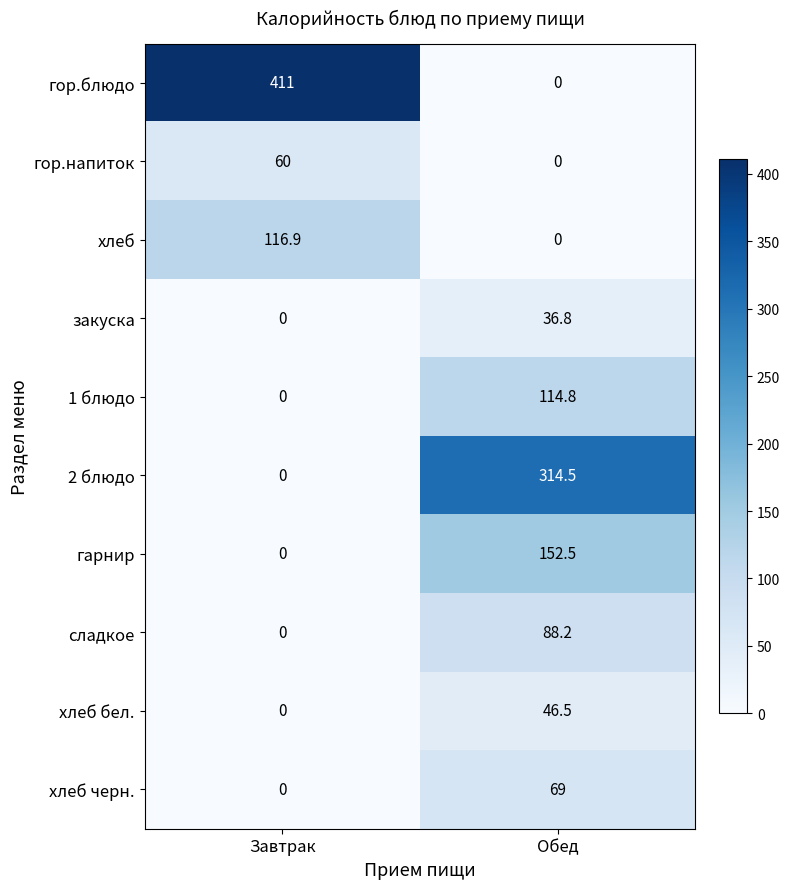

What is the spread (max minus min) of values at Обед?

314.5